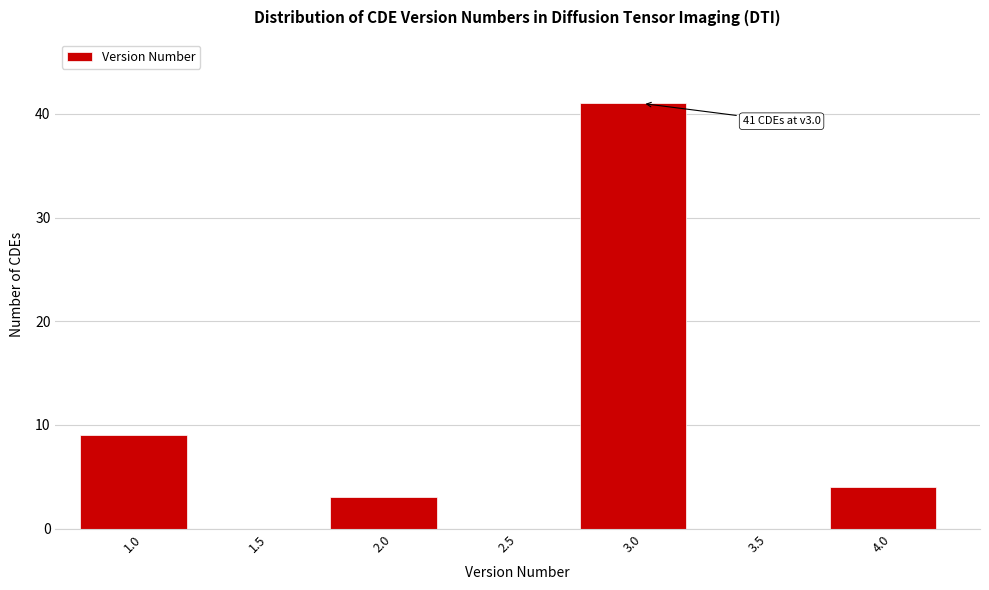

Reading left to right, extract all data points from this chart.

1.0=9	1.5=0	2.0=3	2.5=0	3.0=41	3.5=0	4.0=4